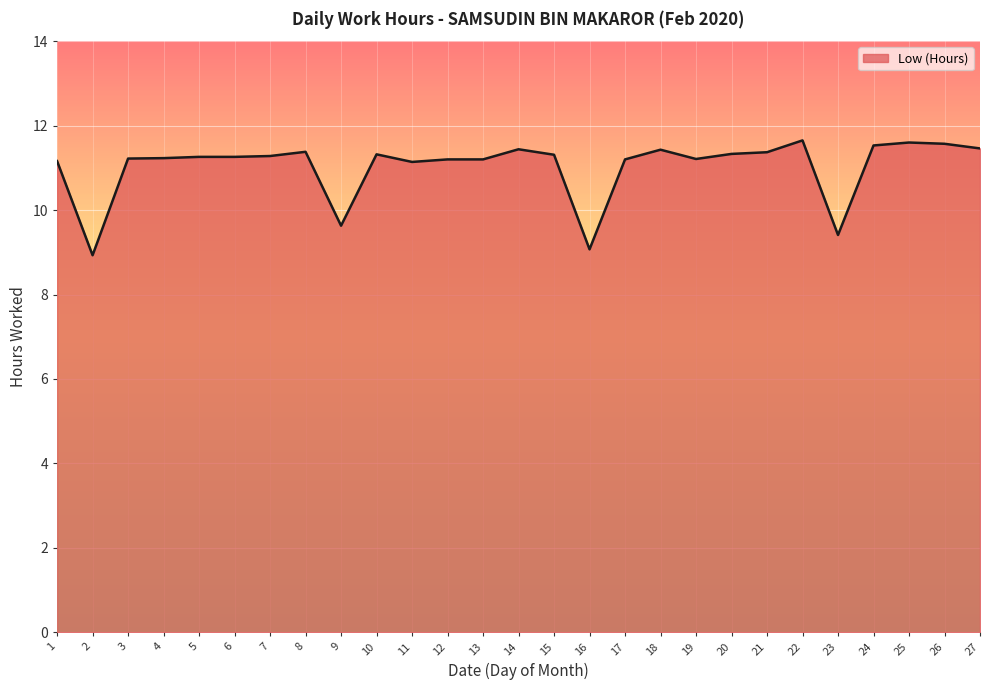

What is the maximum value shown in the chart?

11.7